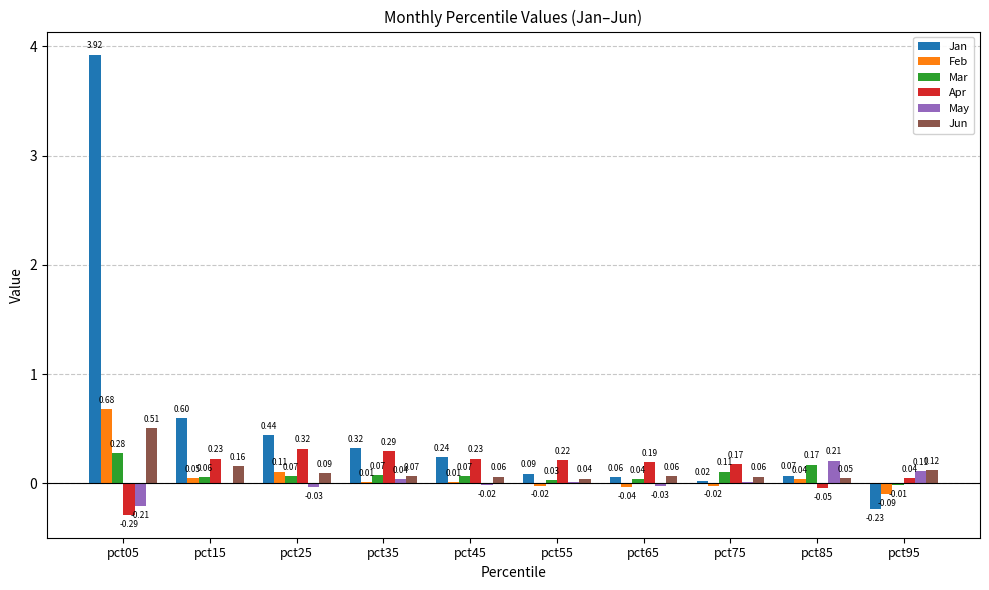

Between pct05 and pct55, which series saw the biggest shift?

Jan